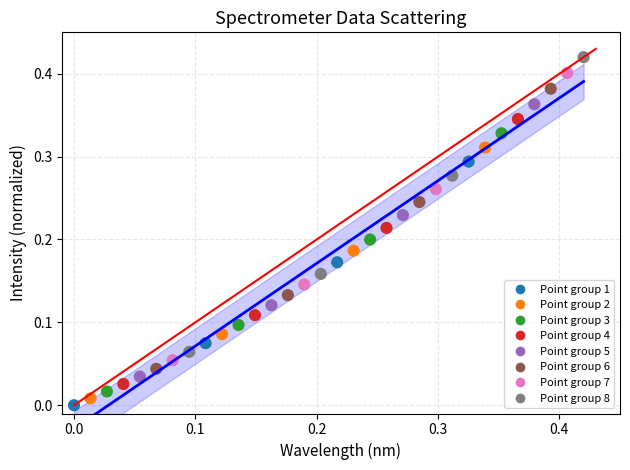

Count the number of points in this scatter plot.

32